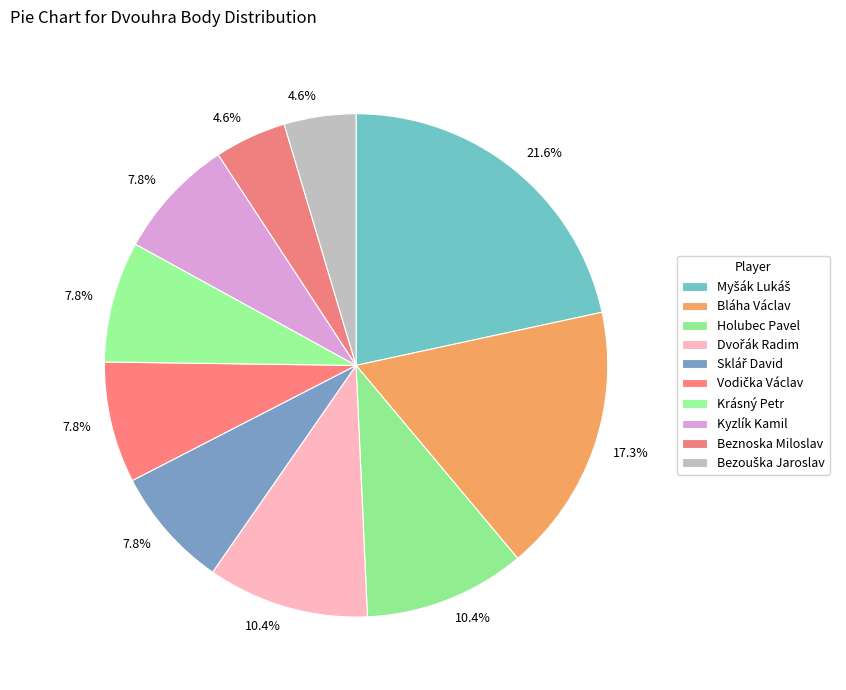

How many slices are in this pie chart?

10